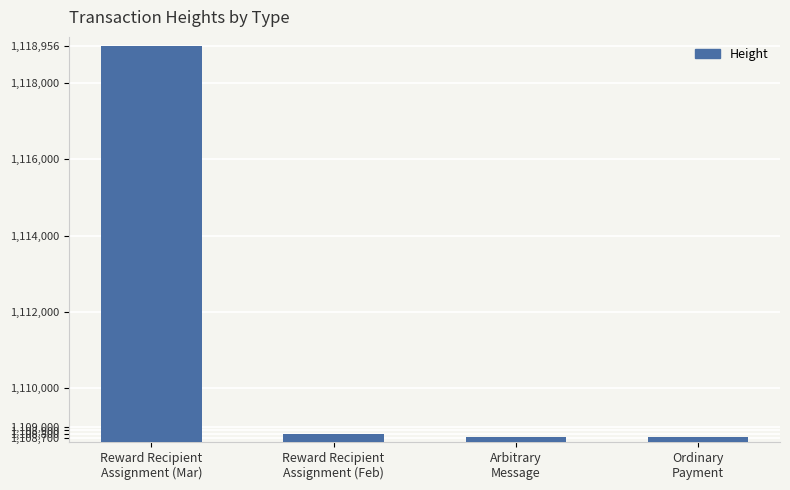

What is the minimum value shown in the chart?

1108723